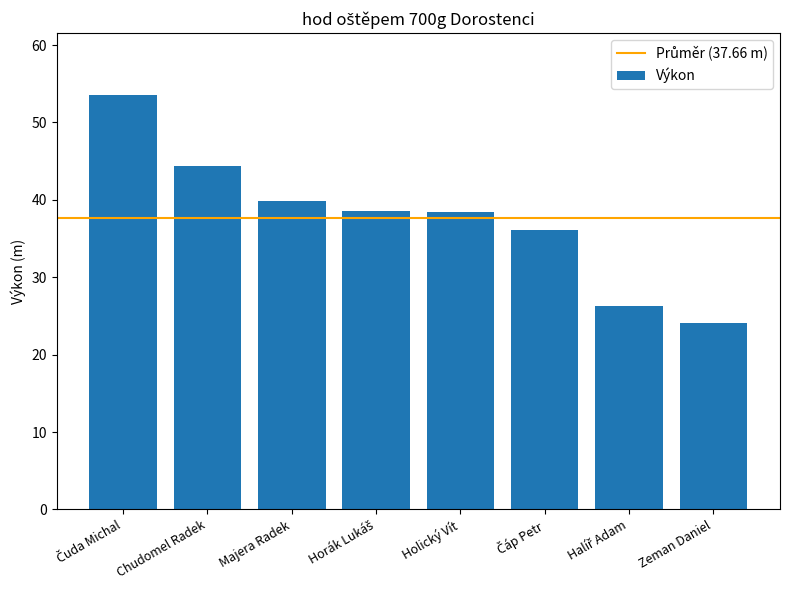

What is the difference between the maximum and minimum values?

29.4